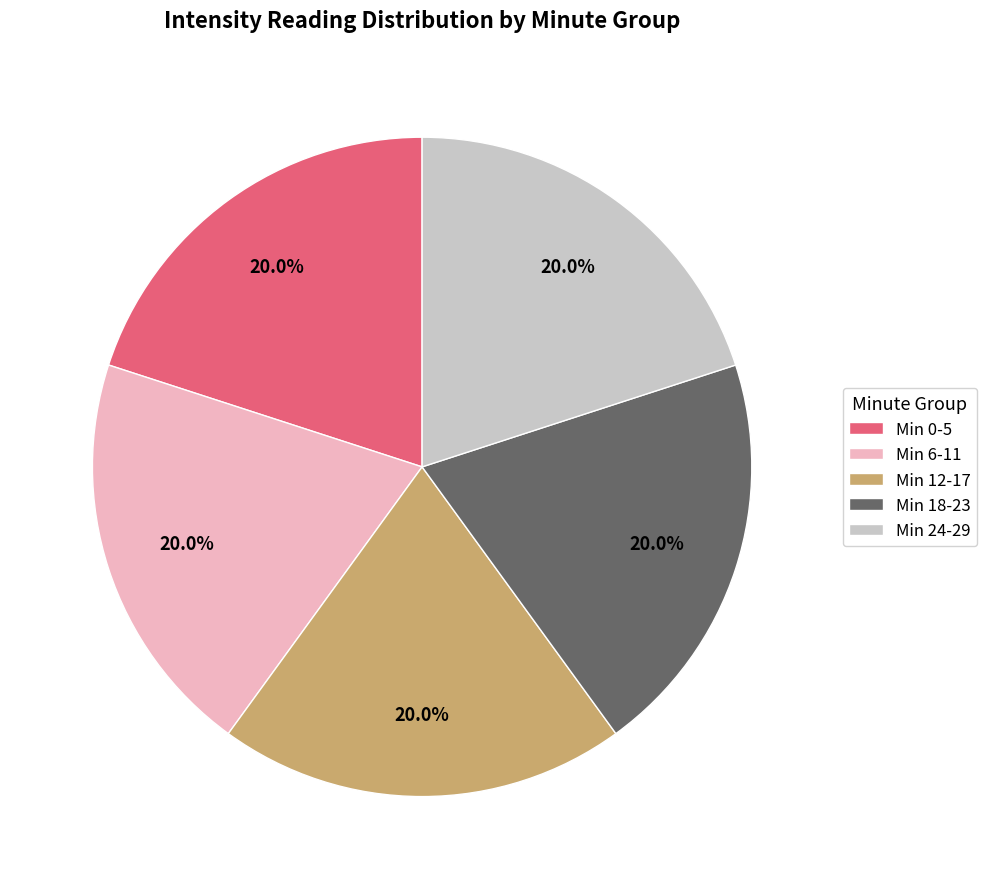

What is the total percentage of Min 6-11 and Min 0-5?

40.0%